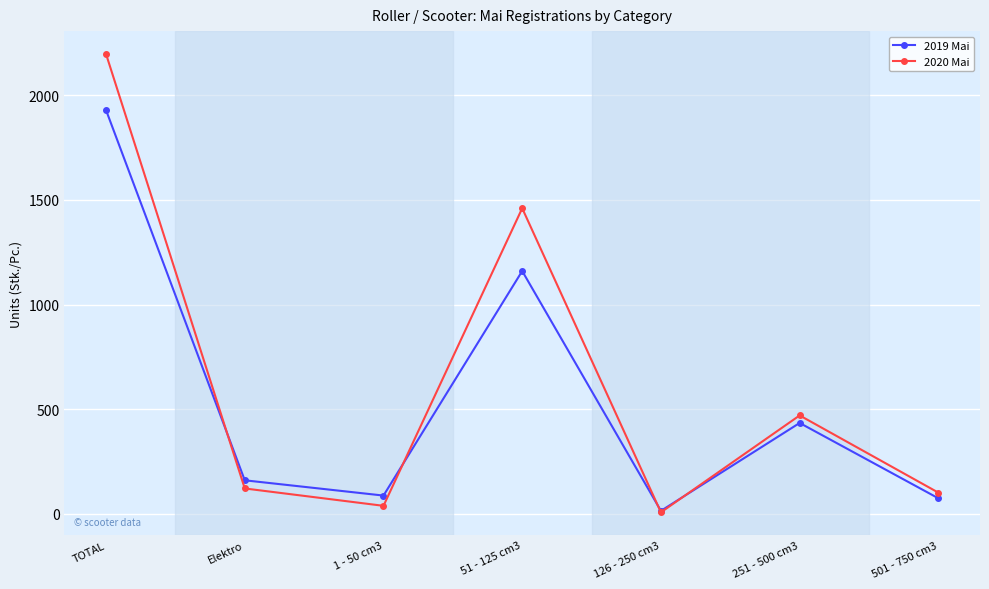

How many interior local peaks does the 2019 Mai series have?

2